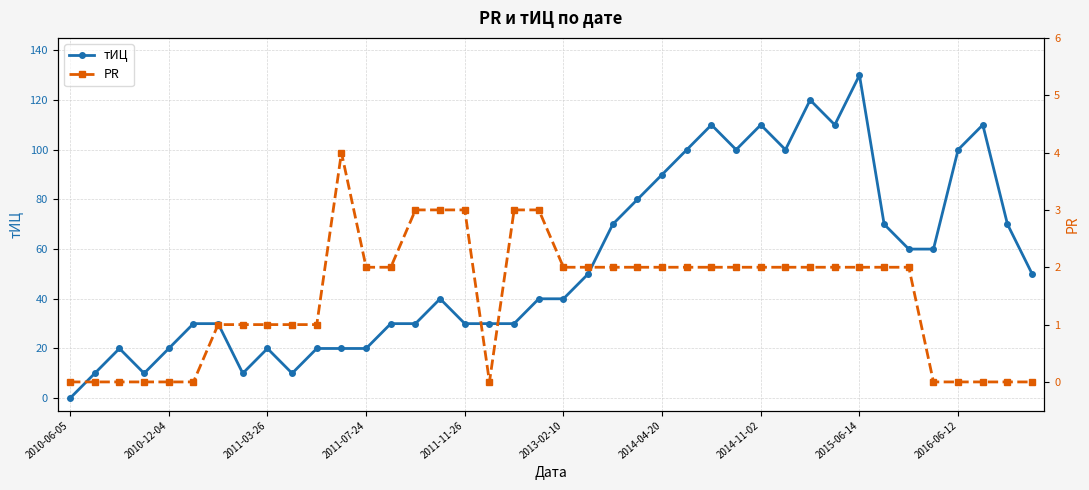

What is the difference between the second highest and second lowest values in the PR series?

3